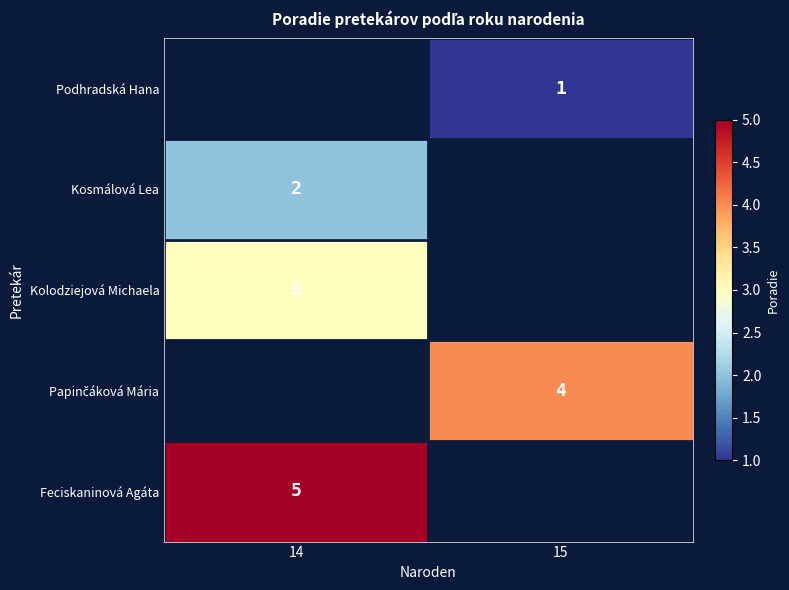

The Feciskaninová Agáta series shows 7 at 14. True or false?

False